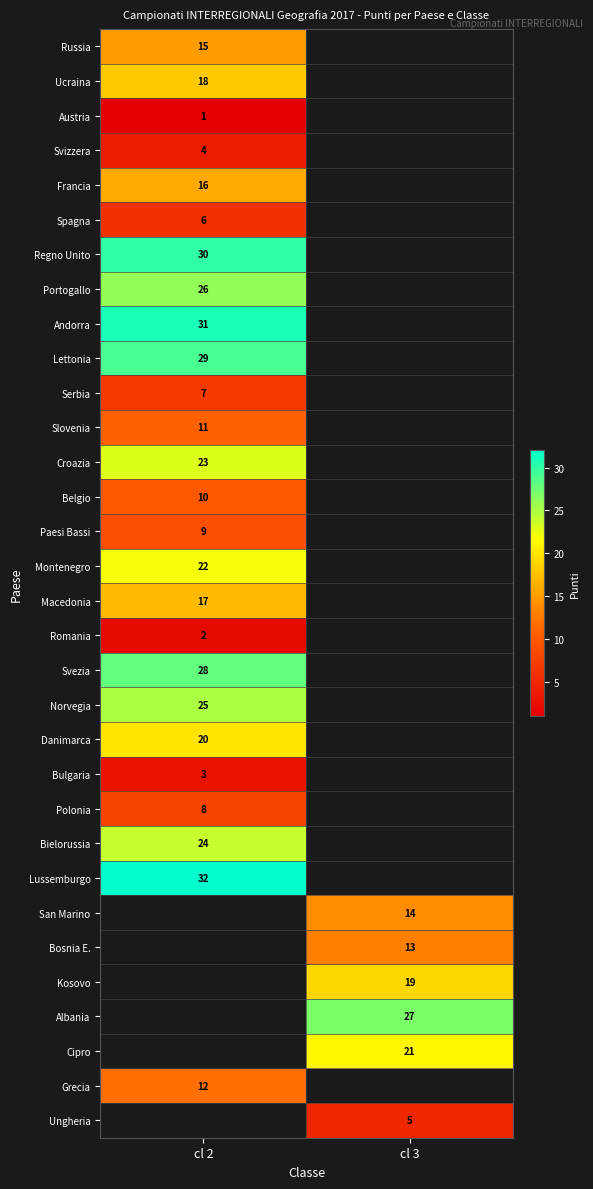

The value of Romania at cl 2 is 2. True or false?

True